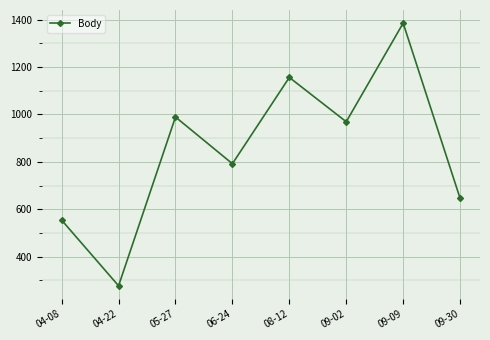

Rank the categories by value from lowest to highest.

04-22, 04-08, 09-30, 06-24, 09-02, 05-27, 08-12, 09-09